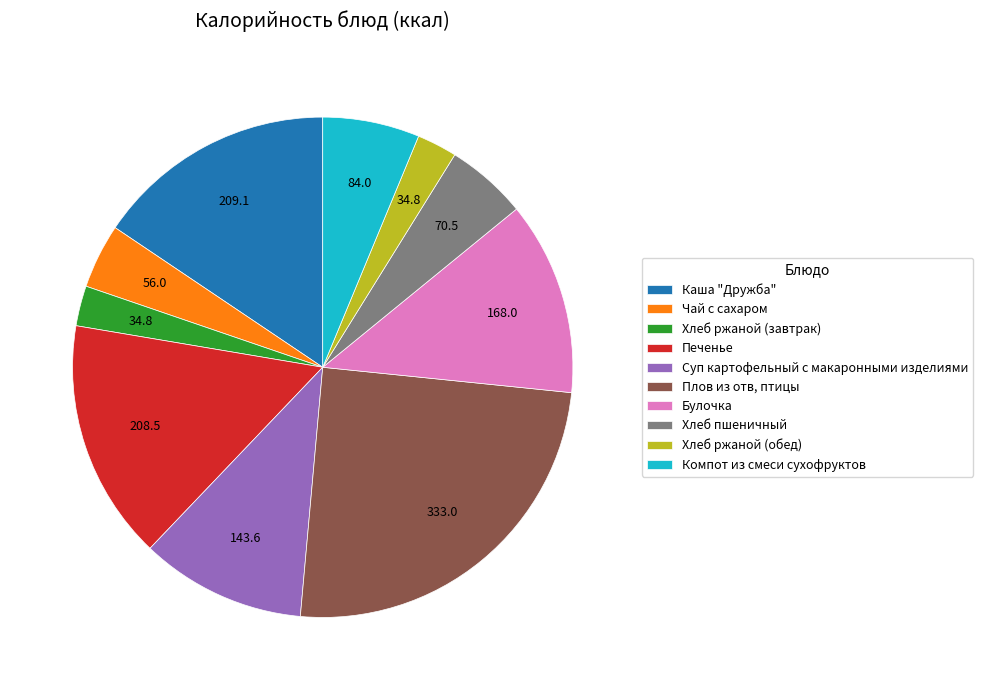

Approximately how many times larger is the value at Компот из смеси сухофруктов compared to Каша "Дружба"?

0.4